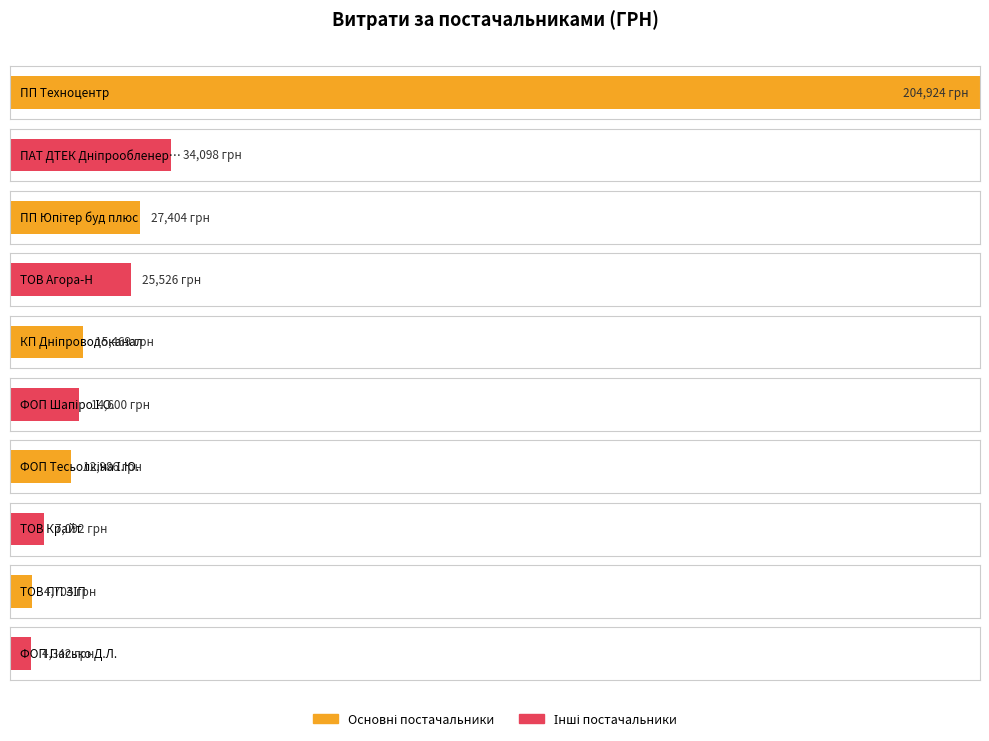

Which label corresponds to the smallest value in the chart?

ТОВ "ПП ЗІП"